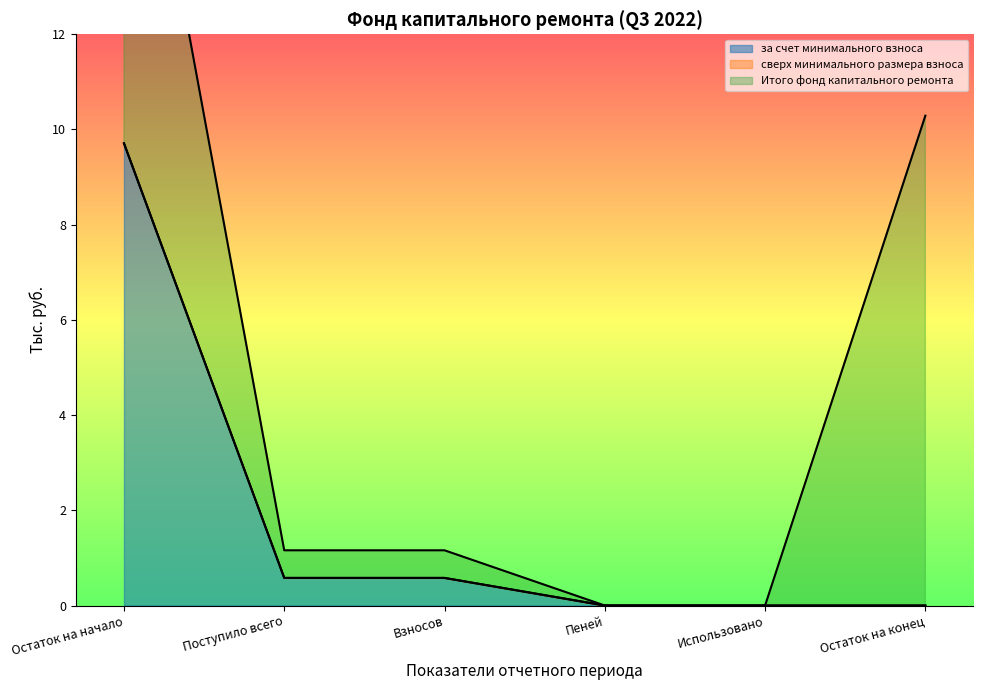

At which label does за счет минимального взноса reach its peak?

Остаток на начало